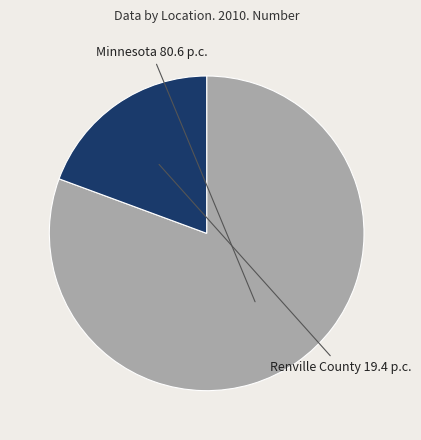

True or false: Minnesota accounts for 81% of the total.

True